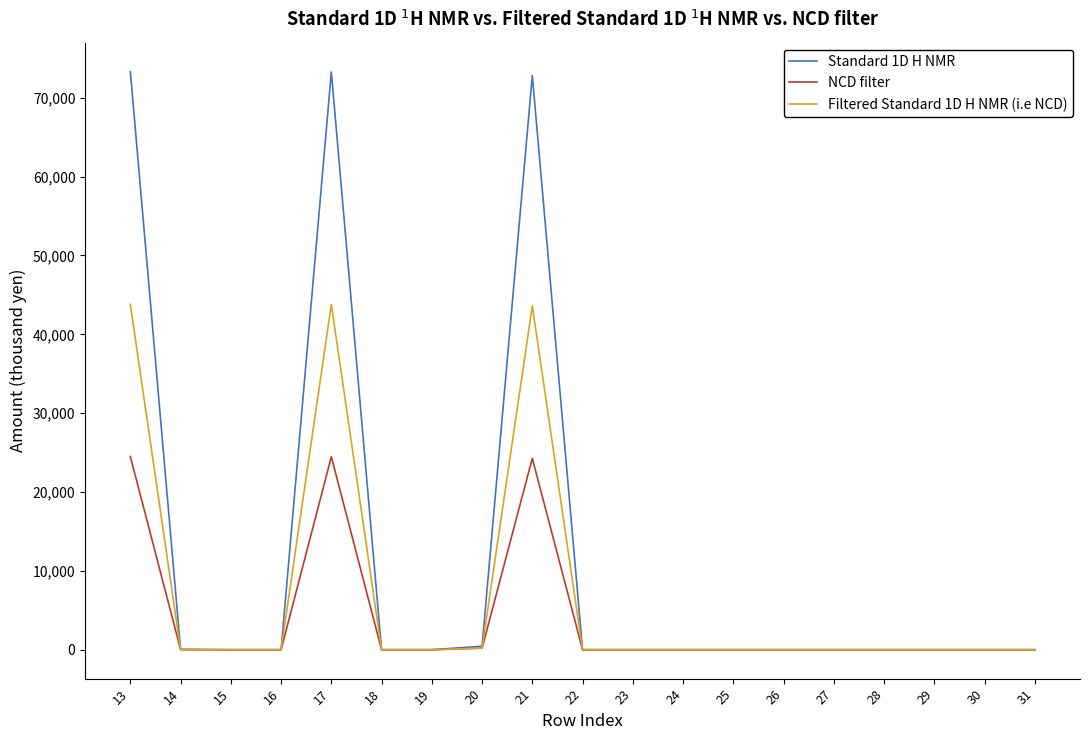

What is the average value of the Standard 1D H NMR series?

11573